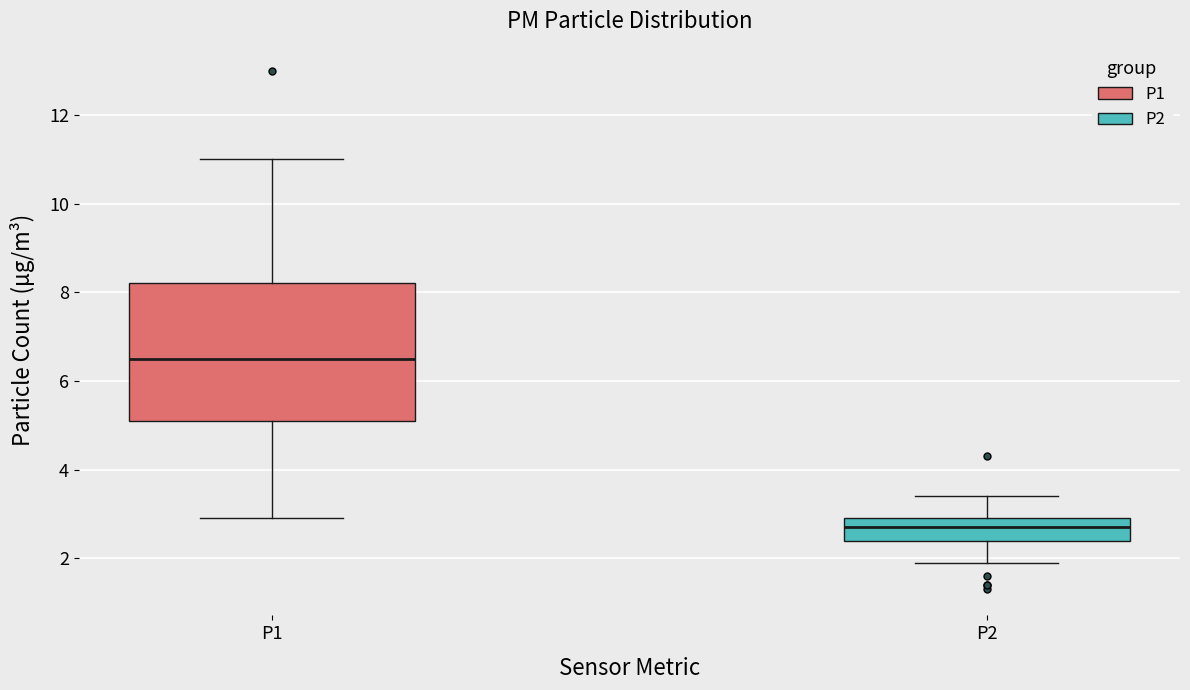

Reading left to right, transcribe this box plot: for each box, give where its median line is, the range the box spans, and where its two whiskers end, as read against the y-axis. The values are not printed on the chart, so give them approximately, as read against the axis.

P1: median 6.6, box 5.2 to 8.2, whiskers 3.0 to 11.0
P2: median 2.8, box 2.4 to 3.0, whiskers 2.0 to 3.4